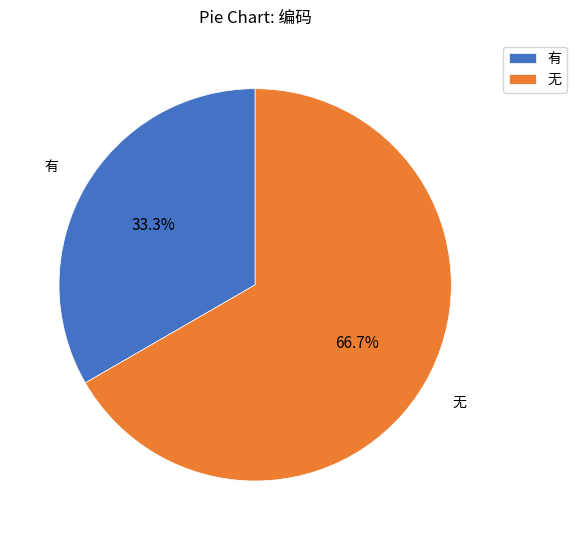

Which category has the biggest portion of the pie?

无